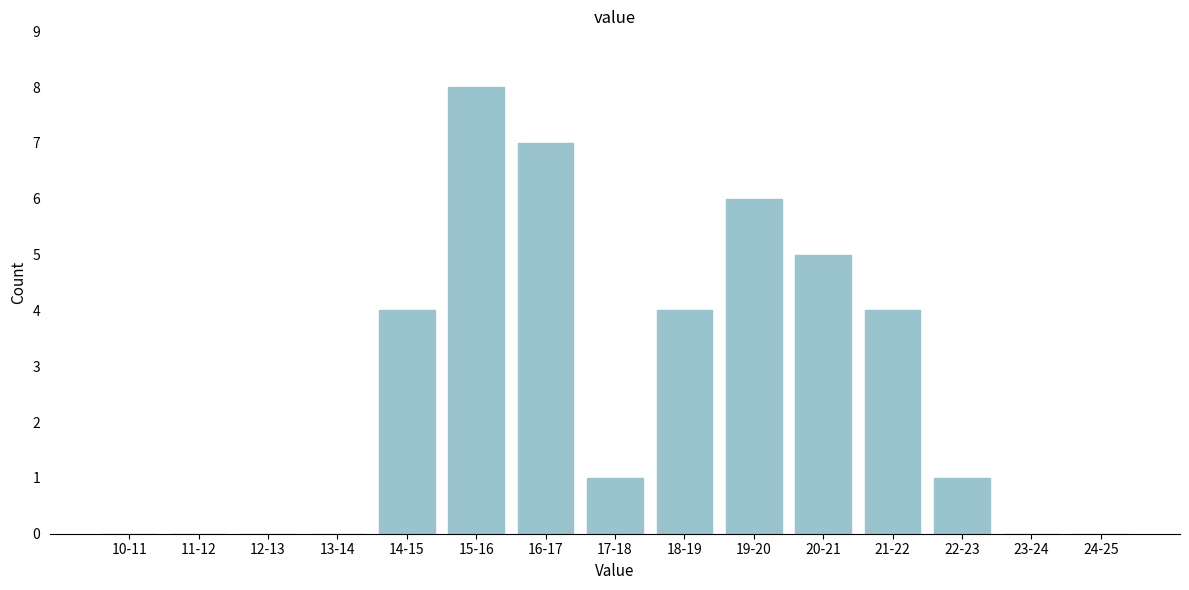

Reading left to right, what are all the values shown in this chart?

10-11=0	11-12=0	12-13=0	13-14=0	14-15=4	15-16=8	16-17=7	17-18=1	18-19=4	19-20=6	20-21=5	21-22=4	22-23=1	23-24=0	24-25=0